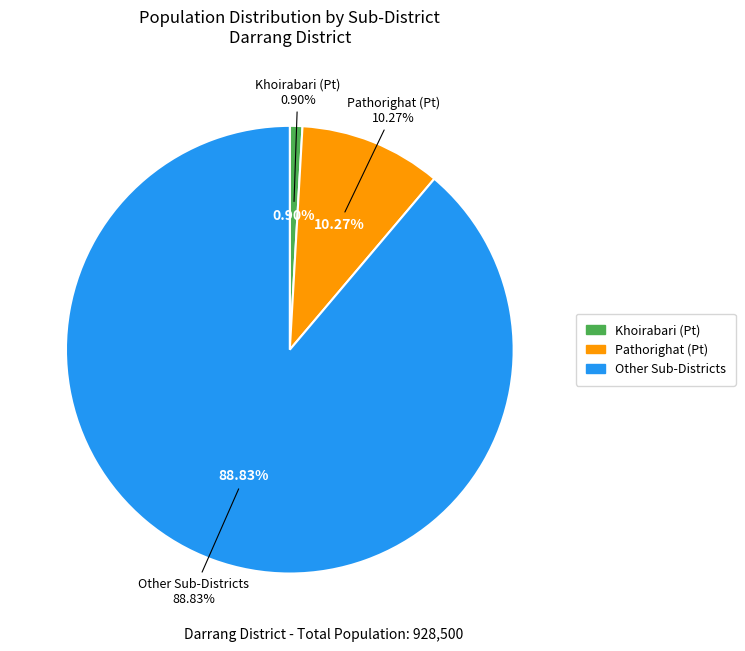

How many segments does this pie chart have?

3